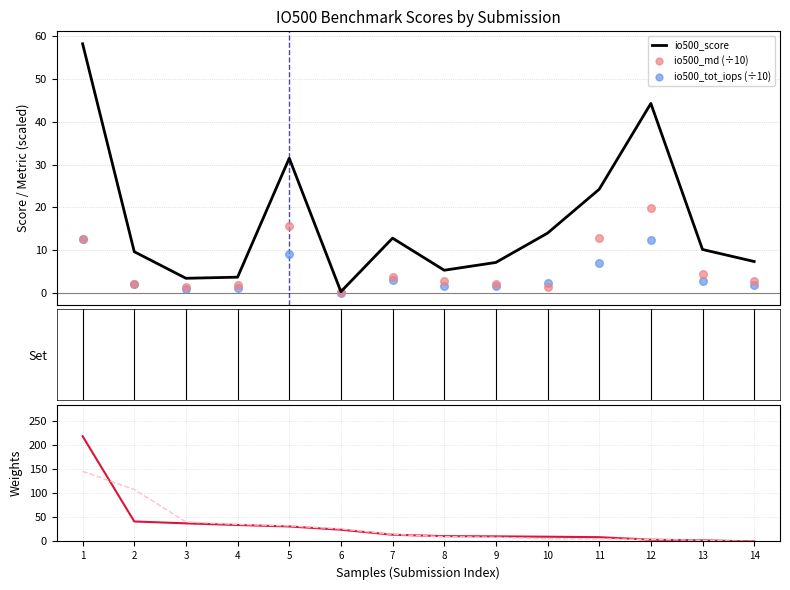

Which series contains the highest Y value?

ior_easy_write